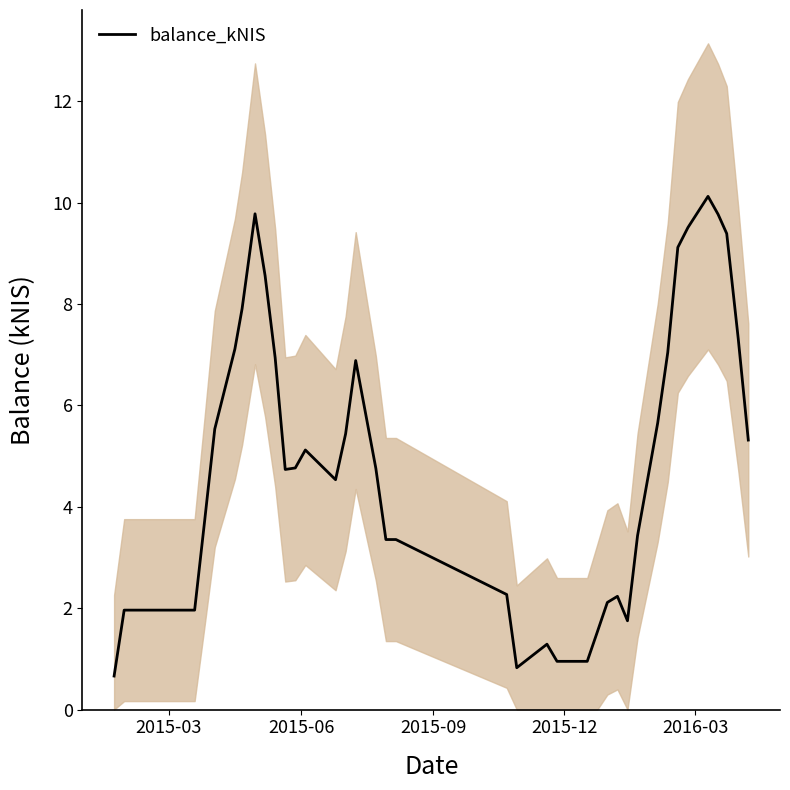

How many points are lower than both their immediate neighbors (excluding endpoints)?

4